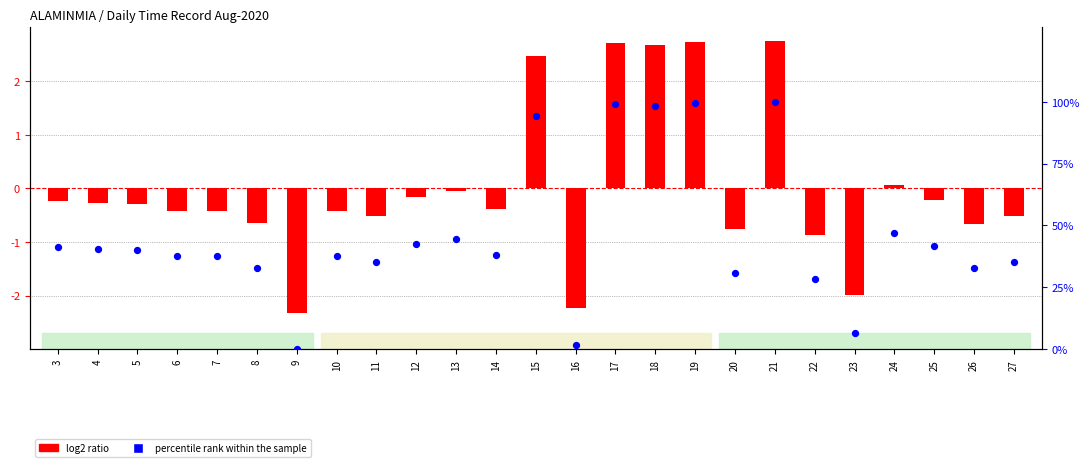

What are all the series names shown in the legend?

log2 ratio, percentile rank within the sample